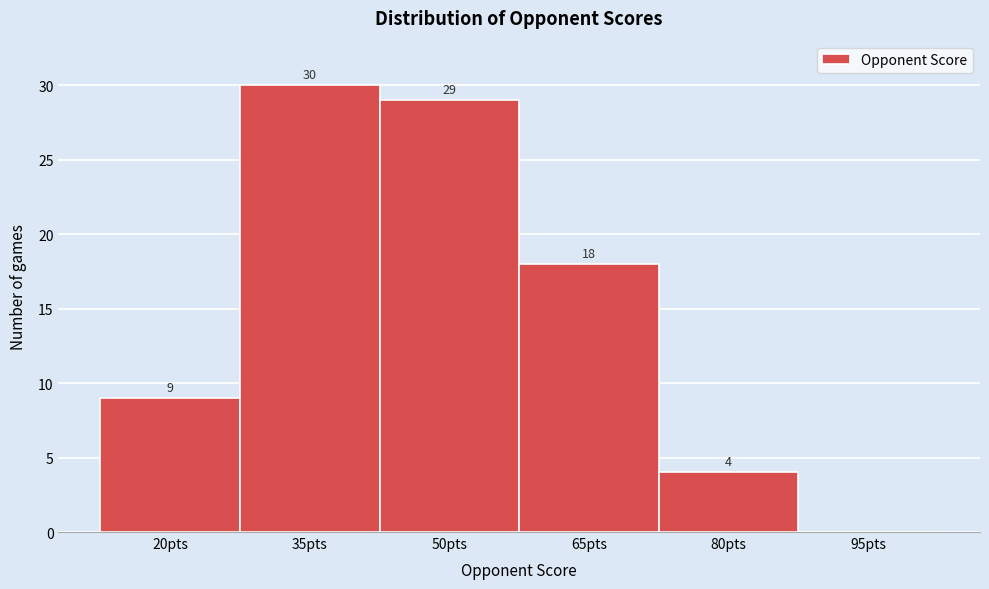

Reading right to left, list all the values displayed in this chart.

95pts=0	80pts=4	65pts=18	50pts=29	35pts=30	20pts=9